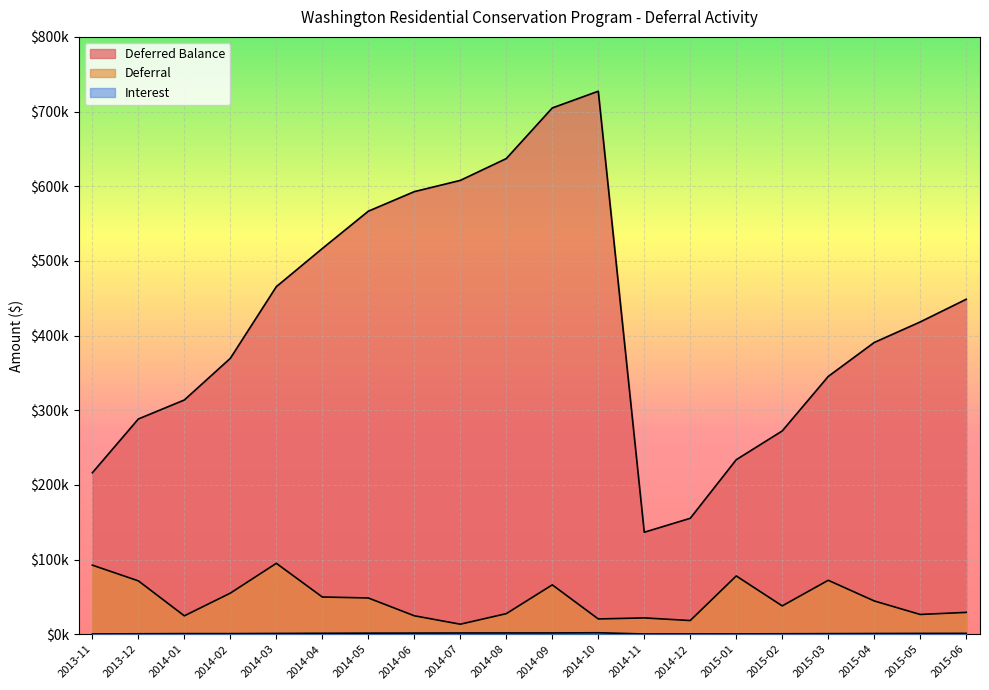

At which label is Deferral closest to 54182?

2014-02